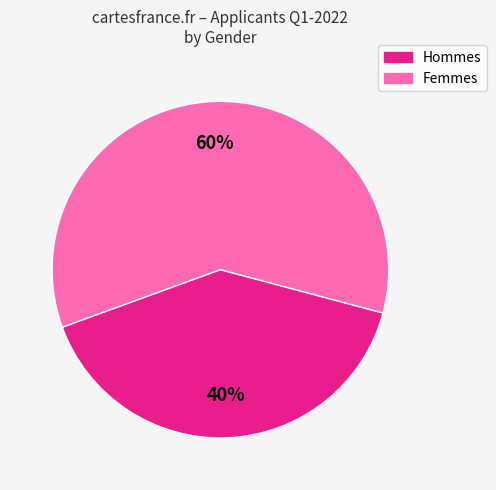

To the nearest percent, what is the average slice percentage?

50%